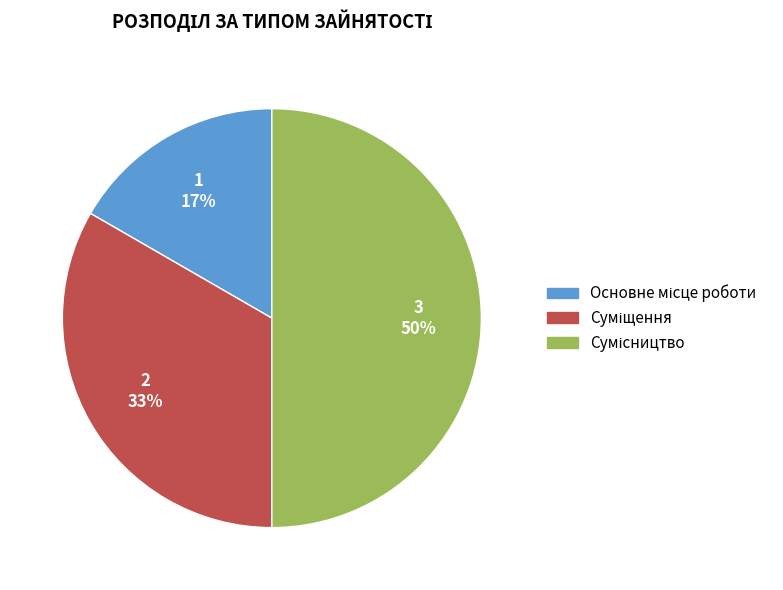

To the nearest percent, what is the average slice percentage?

33%